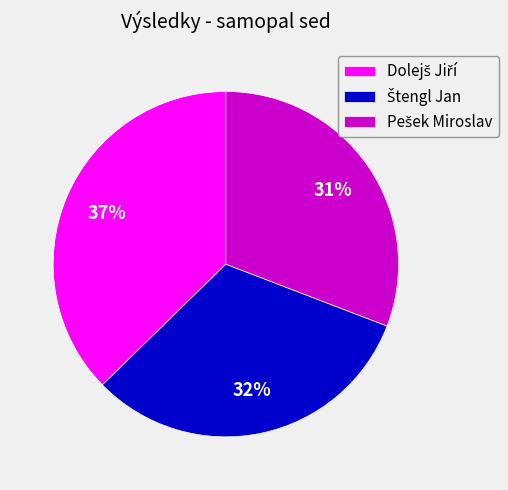

Is there any slice that represents more than half of the pie?

No